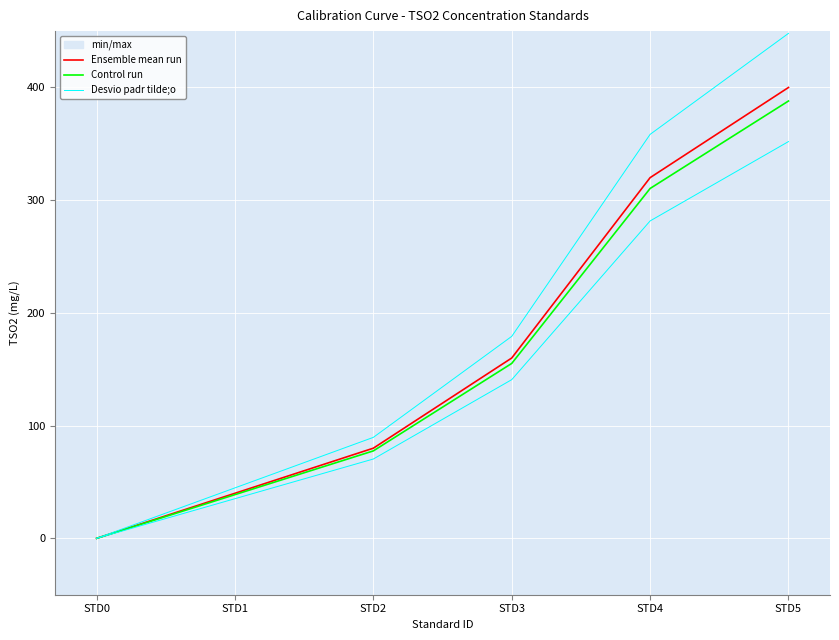

Reading left to right, what are all the values shown in this chart?

Ensemble mean run: 0.0	40.0	80.0	160.0	320.0	400.0
Control run: 0.0	38.8	77.6	155.2	310.4	388.0
Desvio padr tilde;o: 0.0	44.8	89.6	179.2	358.4	448.0